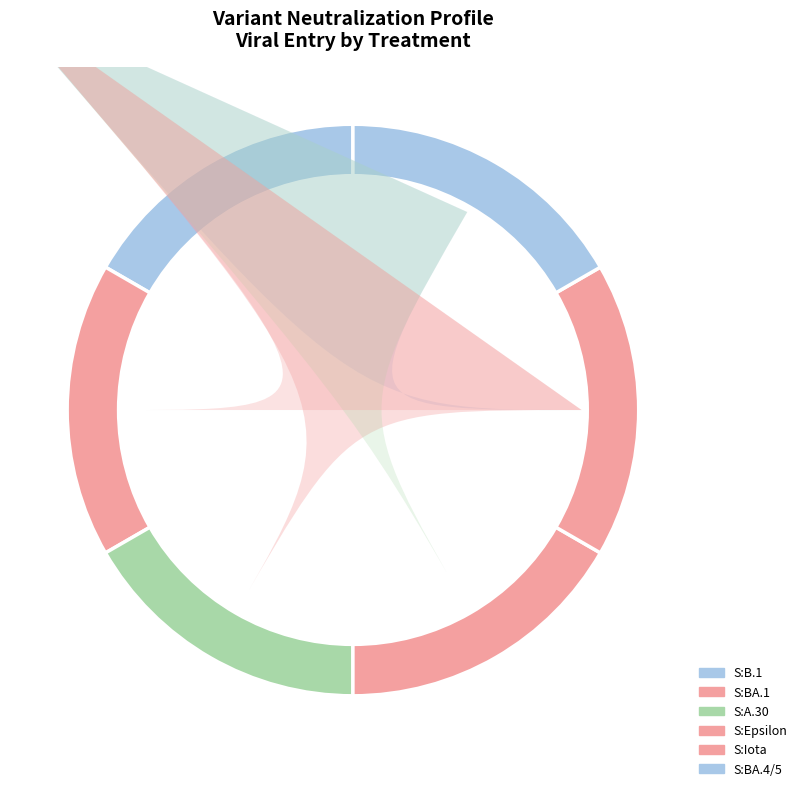

What is the spread (max minus min) of values at S:BA.4/5?

1.0